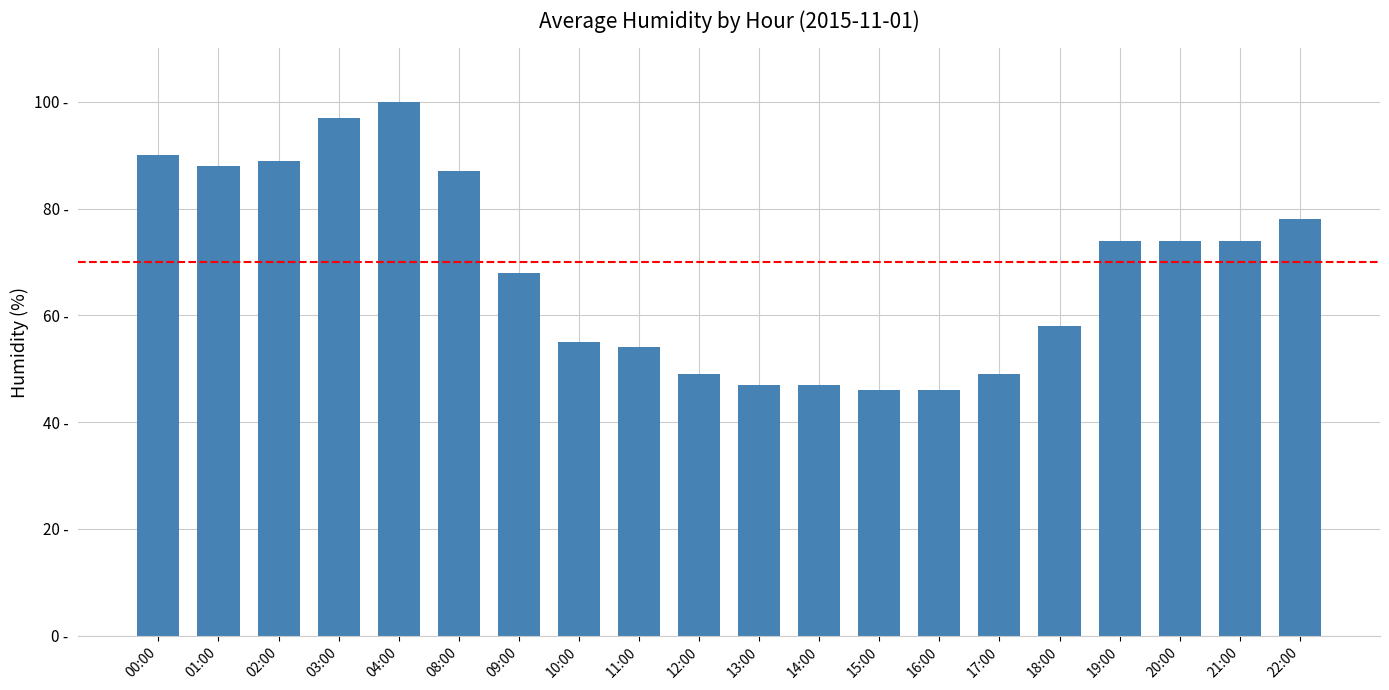

What is the greatest value displayed?

100